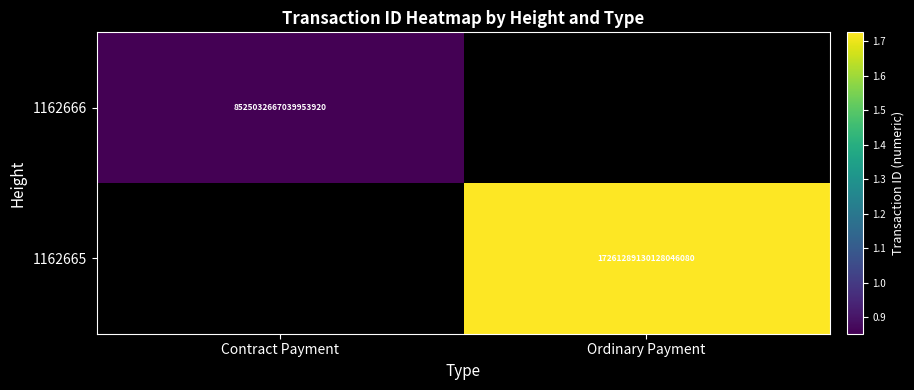

How many categories are shown in the chart?

2